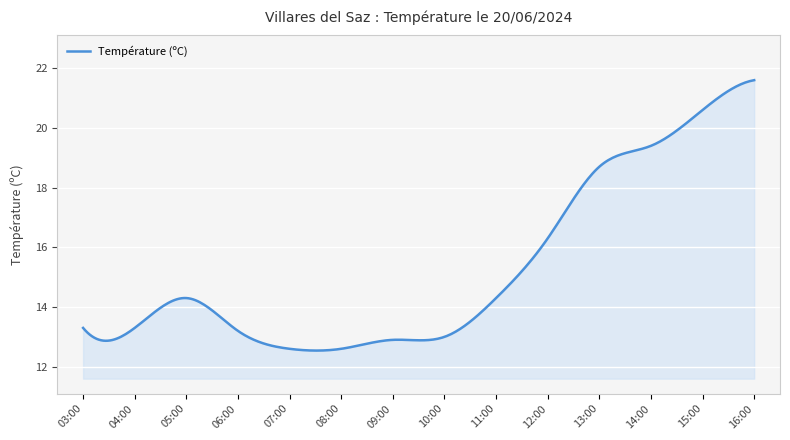

What is the difference between the maximum and minimum values?

9.1